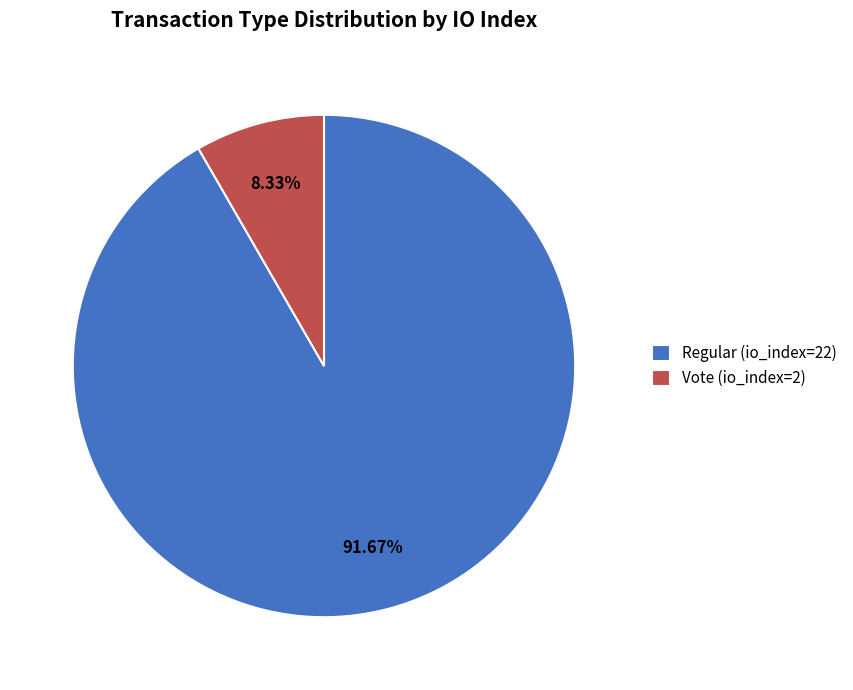

Does any single category account for the majority?

Yes